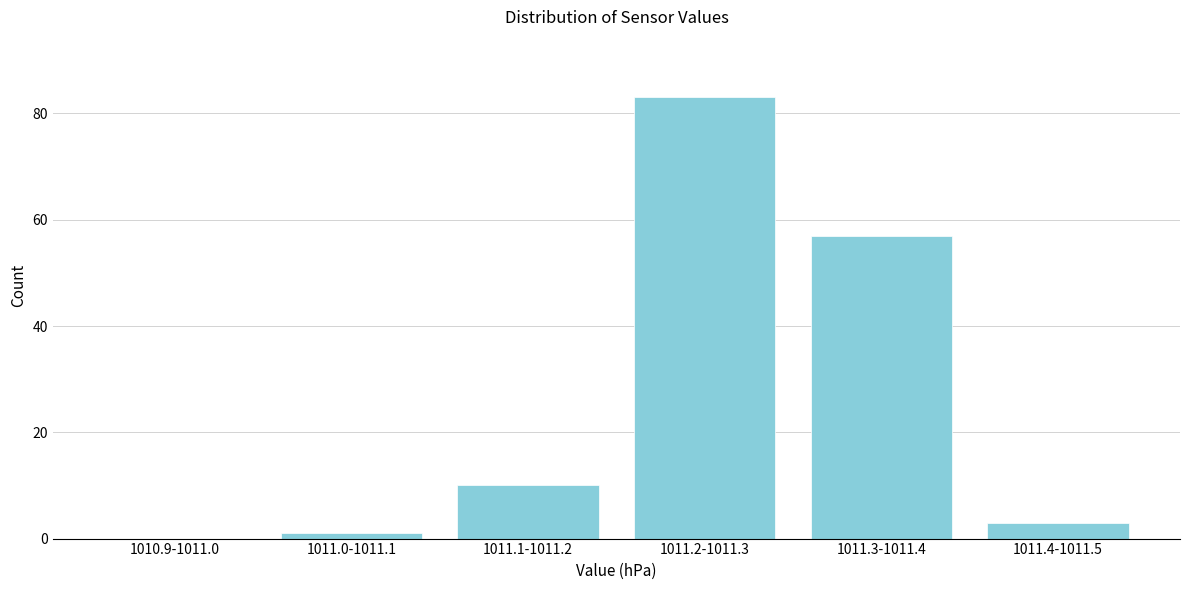

Reading right to left, list all the values displayed in this chart.

1011.4-1011.5=3	1011.3-1011.4=57	1011.2-1011.3=83	1011.1-1011.2=10	1011.0-1011.1=1	1010.9-1011.0=0